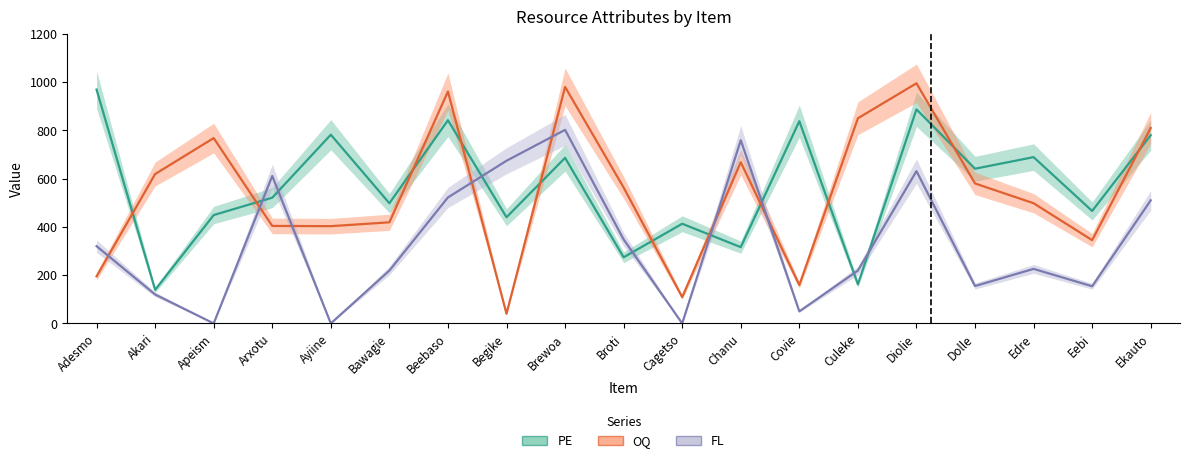

What position from the right is Arxotu?

16